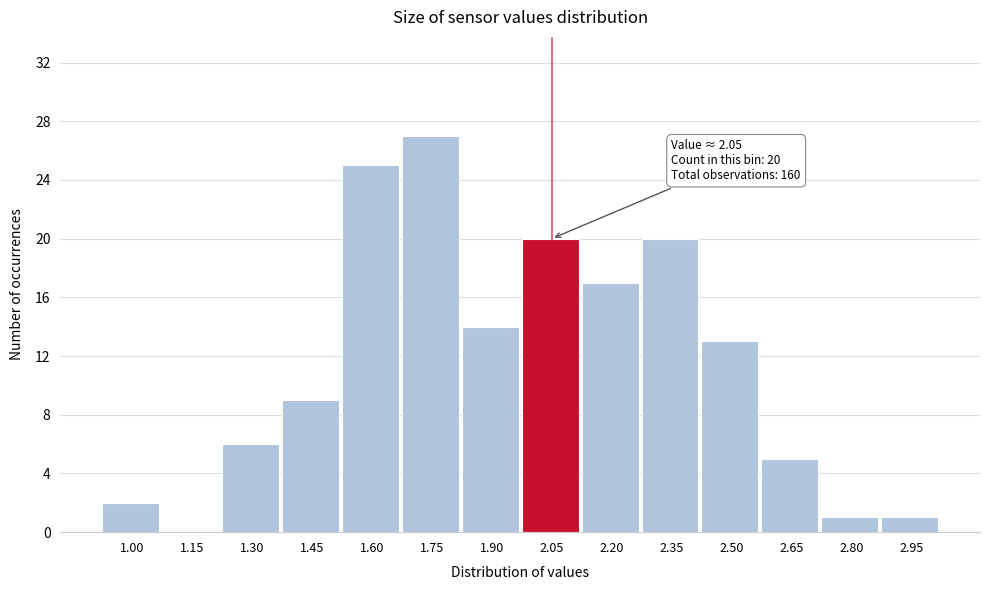

Reading right to left, extract all data points from this chart.

2.95=1	2.80=1	2.65=5	2.50=13	2.35=20	2.20=17	2.05=20	1.90=14	1.75=27	1.60=25	1.45=9	1.30=6	1.15=0	1.00=2